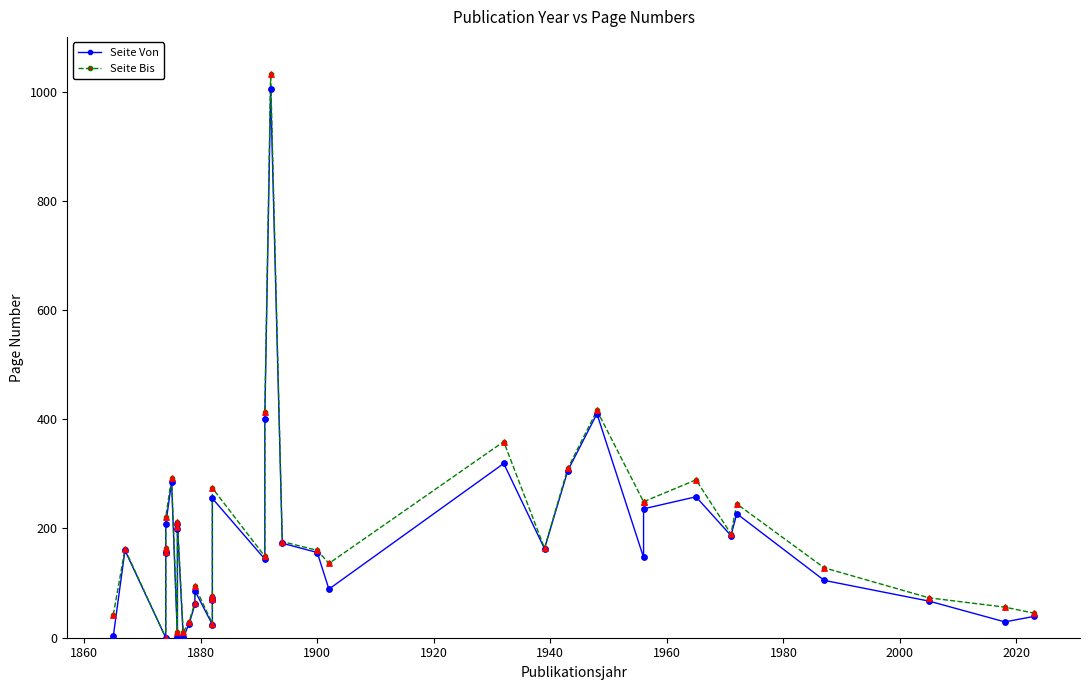

Which series has the largest total across all categories?

Seite Bis